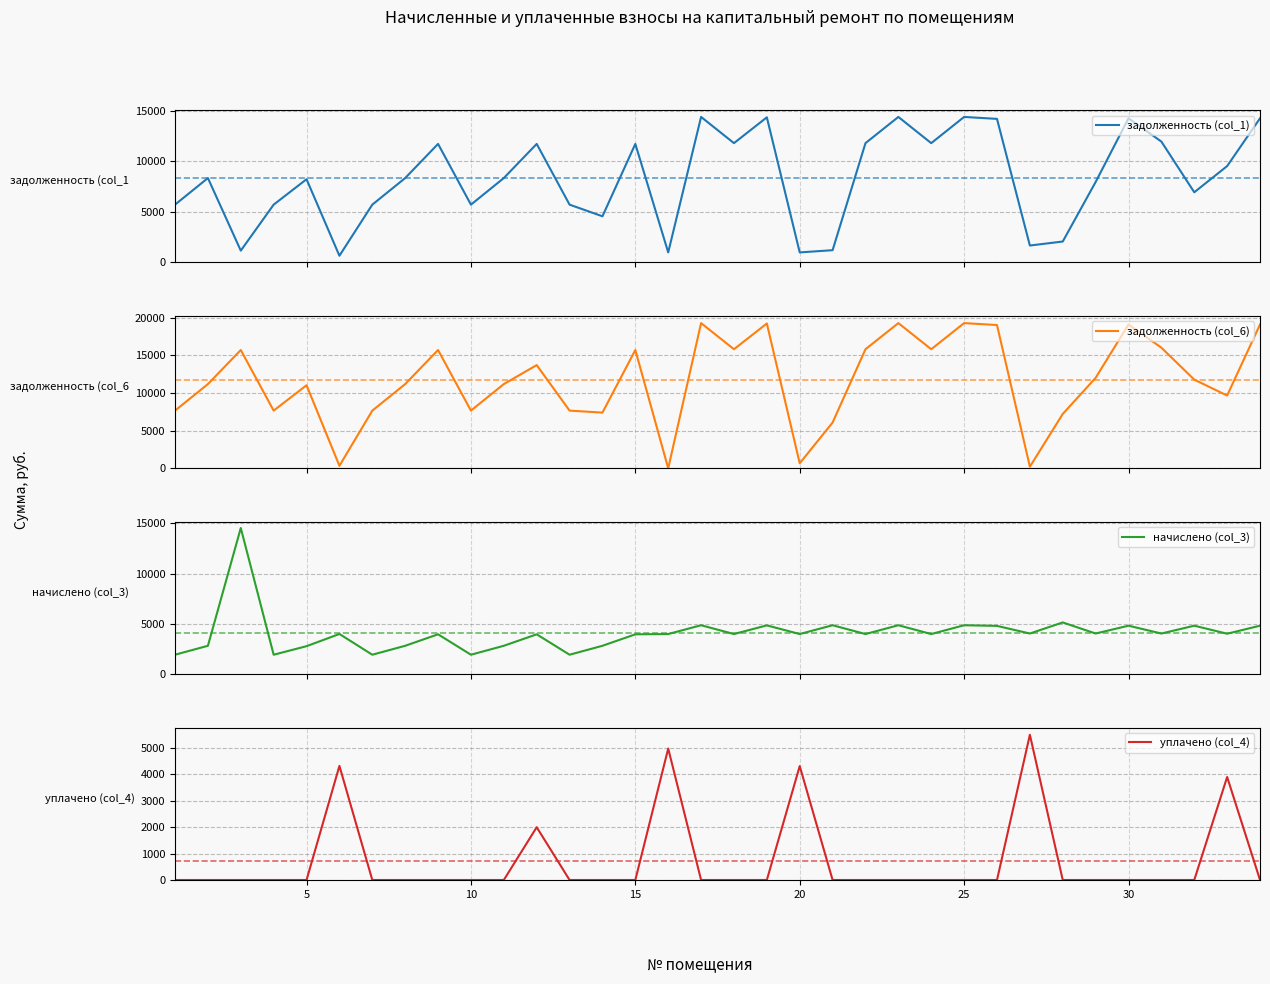

What is the maximum value for задолженность (col_1)?

14400.0